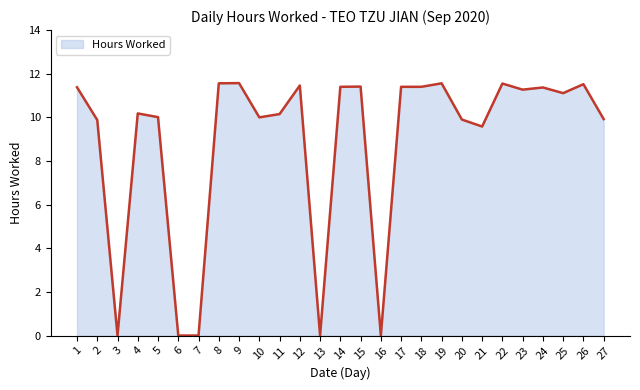

What is the greatest value displayed?

11.6